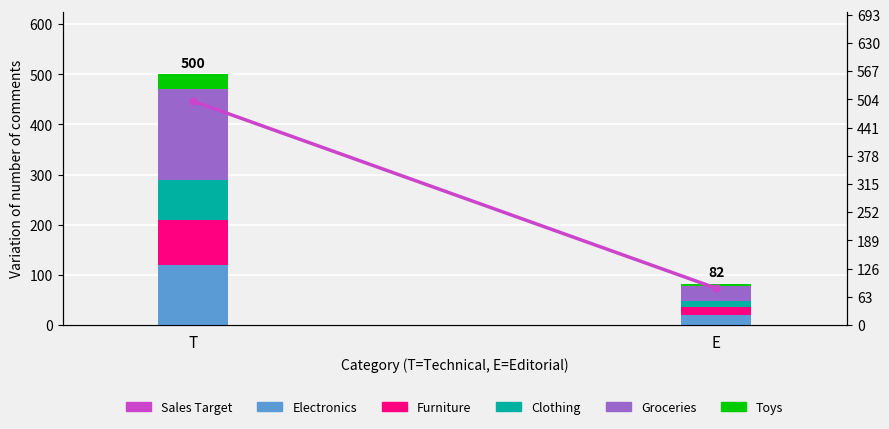

At which label is Sales Target closest to 291?

T